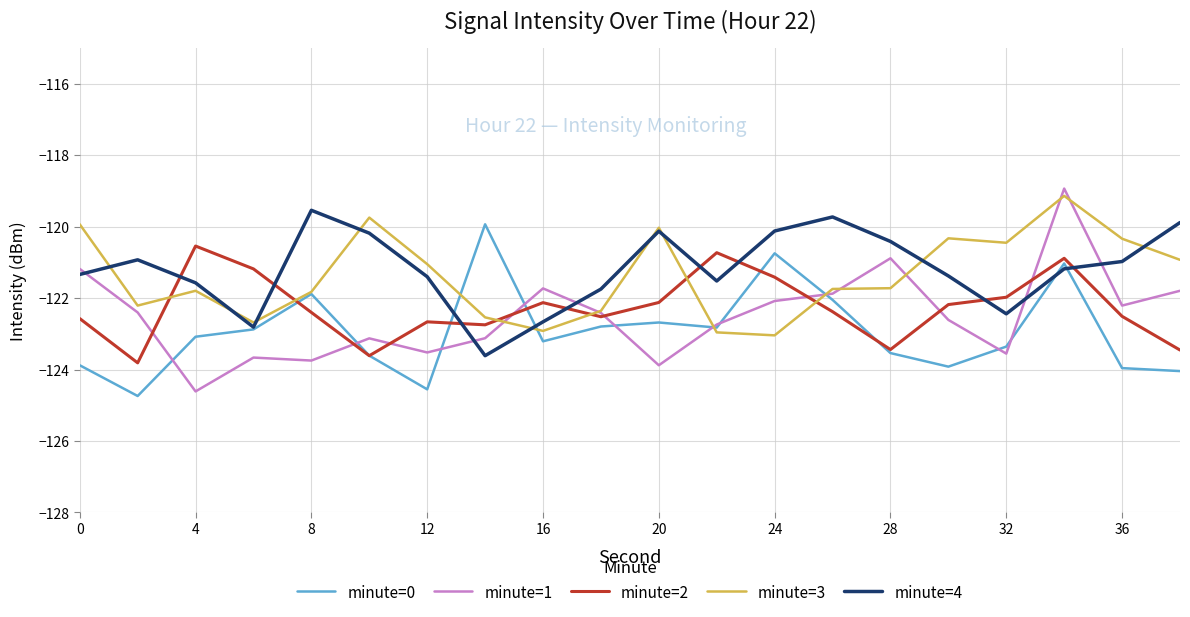

What is the greatest value displayed?

-118.9